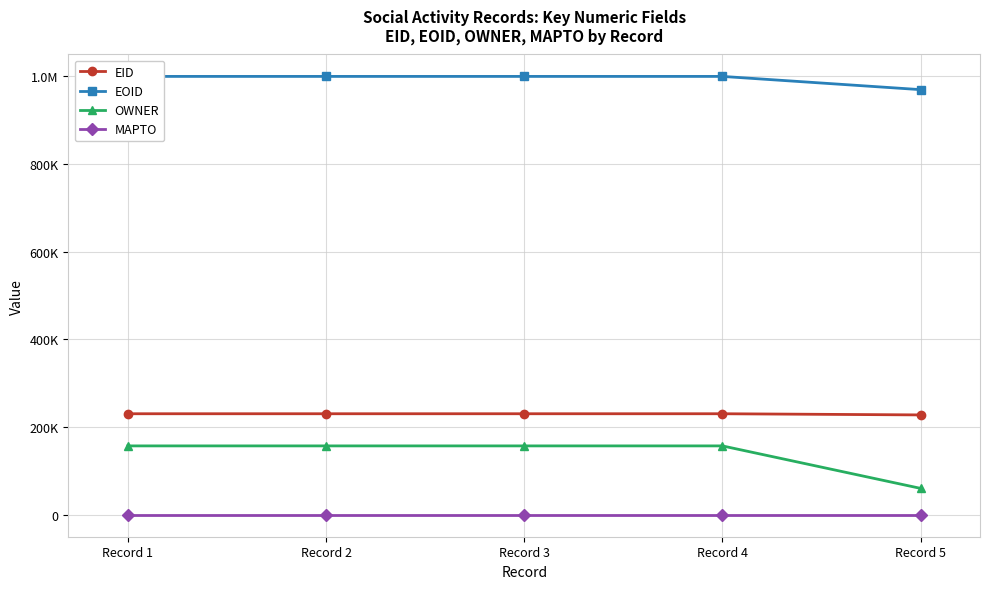

What are all the series names shown in the legend?

EID, EOID, OWNER, MAPTO